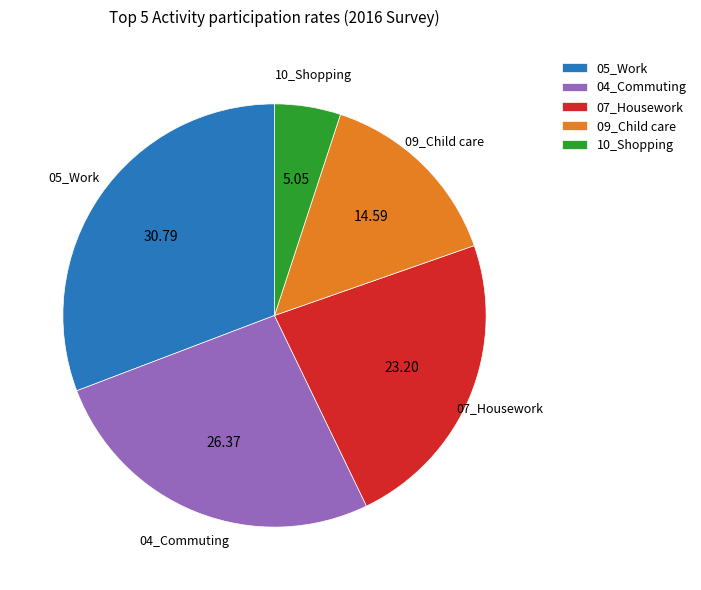

Do 04_Commuting and 10_Shopping together represent more than half of the pie?

No